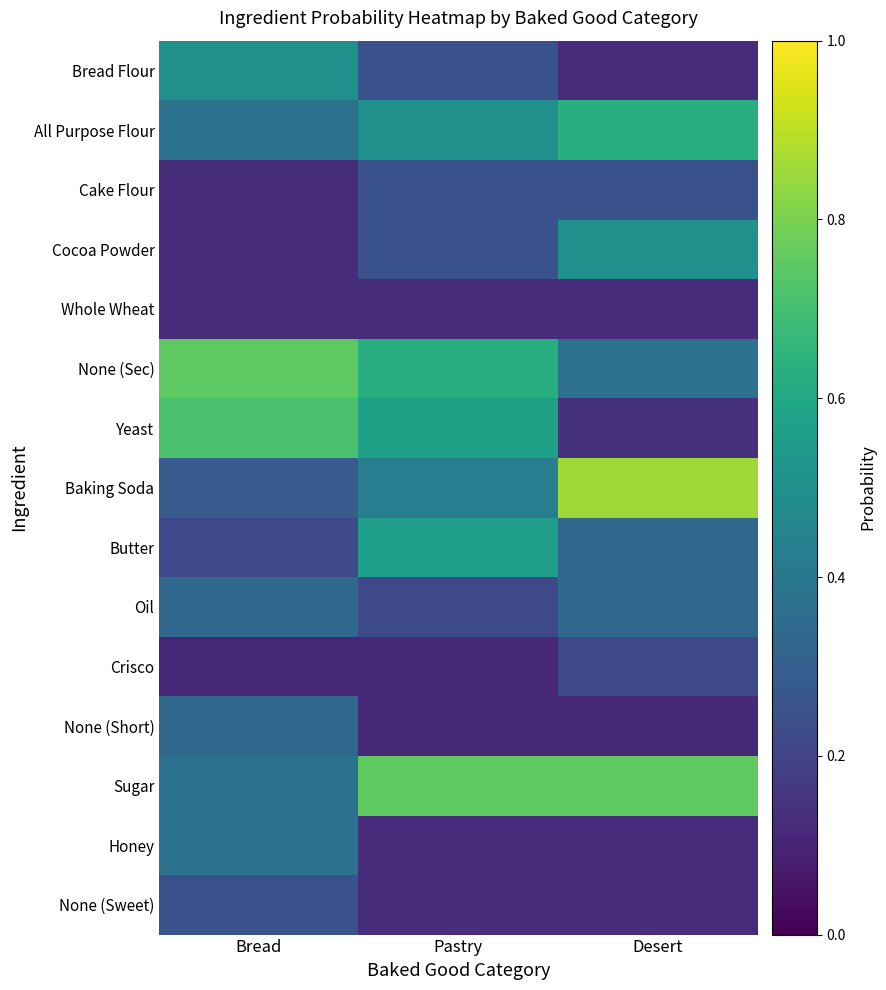

Reading left to right, what are all the values shown in this chart?

Bread Flour: Bread=0.5	Pastry=0.2	Desert=0.1
All Purpose Flour: Bread=0.4	Pastry=0.5	Desert=0.6
Cake Flour: Bread=0.1	Pastry=0.2	Desert=0.2
Cocoa Powder: Bread=0.1	Pastry=0.2	Desert=0.5
Whole Wheat: Bread=0.1	Pastry=0.1	Desert=0.1
None (Sec): Bread=0.8	Pastry=0.6	Desert=0.4
Yeast: Bread=0.7	Pastry=0.6	Desert=0.1
Baking Soda: Bread=0.3	Pastry=0.4	Desert=0.9
Butter: Bread=0.2	Pastry=0.6	Desert=0.3
Oil: Bread=0.3	Pastry=0.2	Desert=0.3
Crisco: Bread=0.1	Pastry=0.1	Desert=0.2
None (Short): Bread=0.3	Pastry=0.1	Desert=0.1
Sugar: Bread=0.4	Pastry=0.8	Desert=0.8
Honey: Bread=0.4	Pastry=0.1	Desert=0.1
None (Sweet): Bread=0.2	Pastry=0.1	Desert=0.1